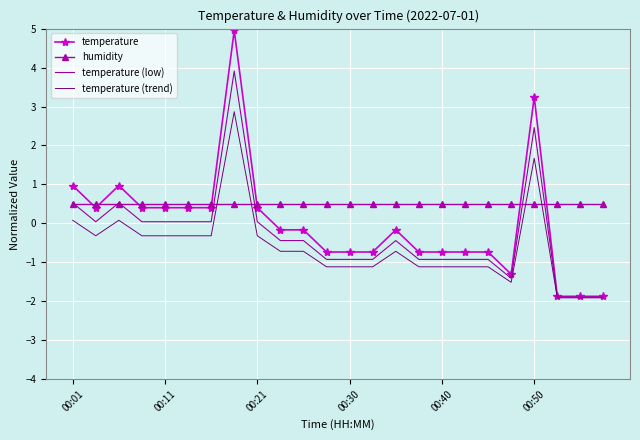

Rank the series by their average value, from lowest to highest.

temperature (trend), temperature (low), temperature, humidity